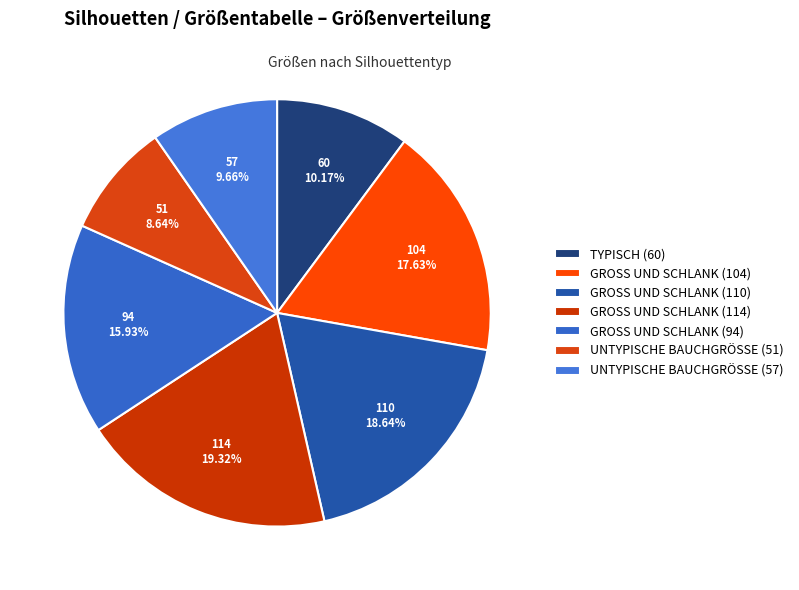

Is UNTYPISCHE BAUCHGRÖSSE (57) the majority of the pie?

No